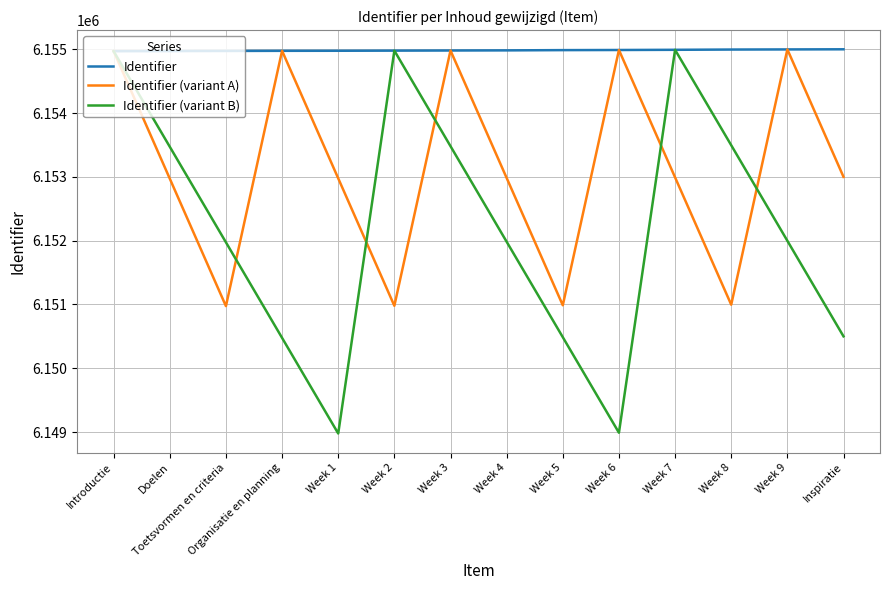

What is the difference between the maximum and second lowest values in the Identifier (variant B) series?

6003